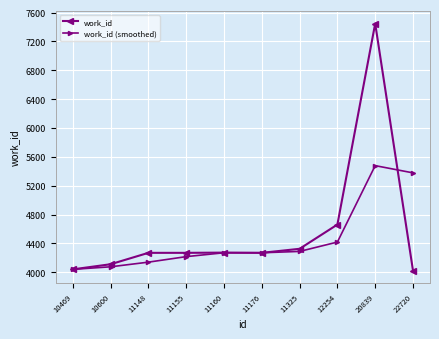

What is the minimum value shown in the chart?

4024.0